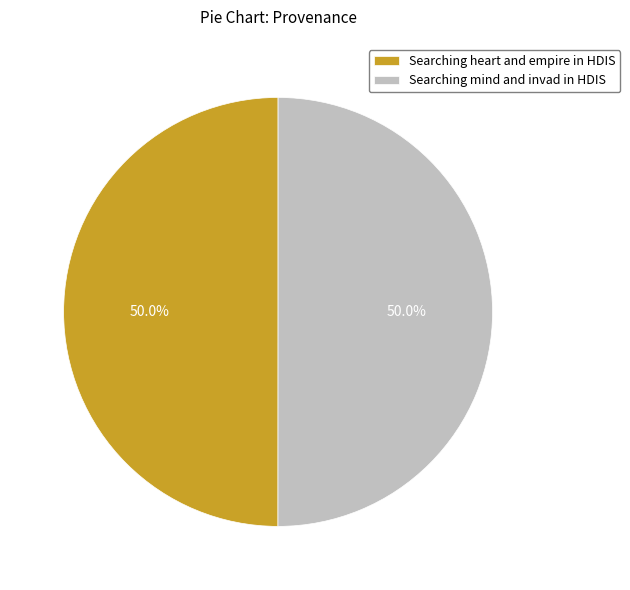

How much of the chart is everything except Searching mind and invad in HDIS?

50.0%